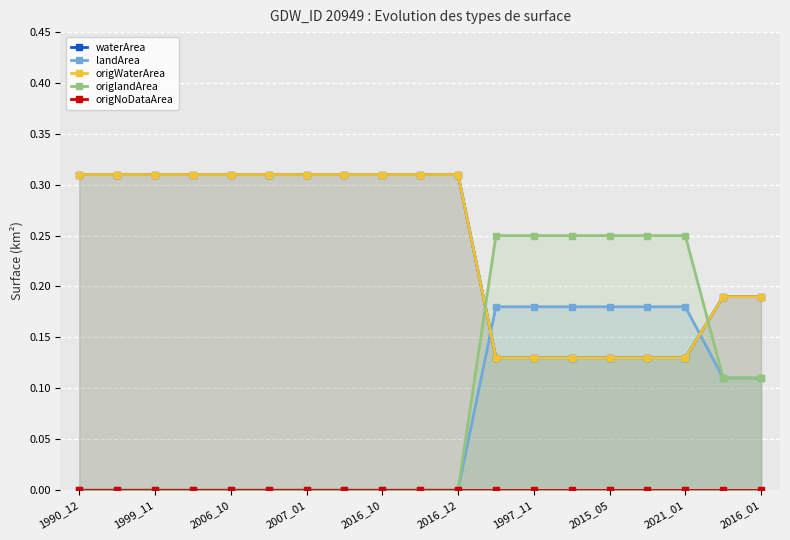

True or false: landArea has a value of 0.1 at 1990_12.

False